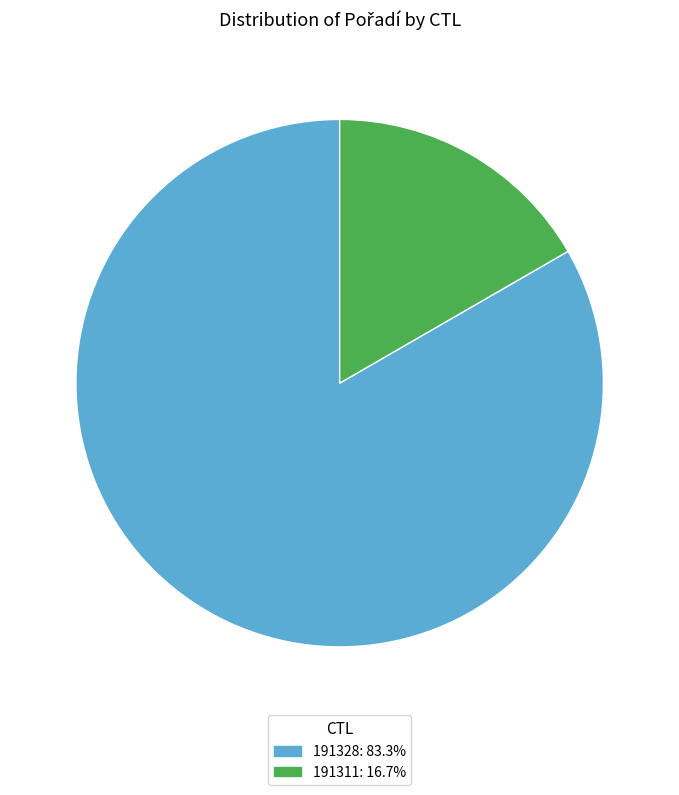

Which category accounts for the majority?

191328